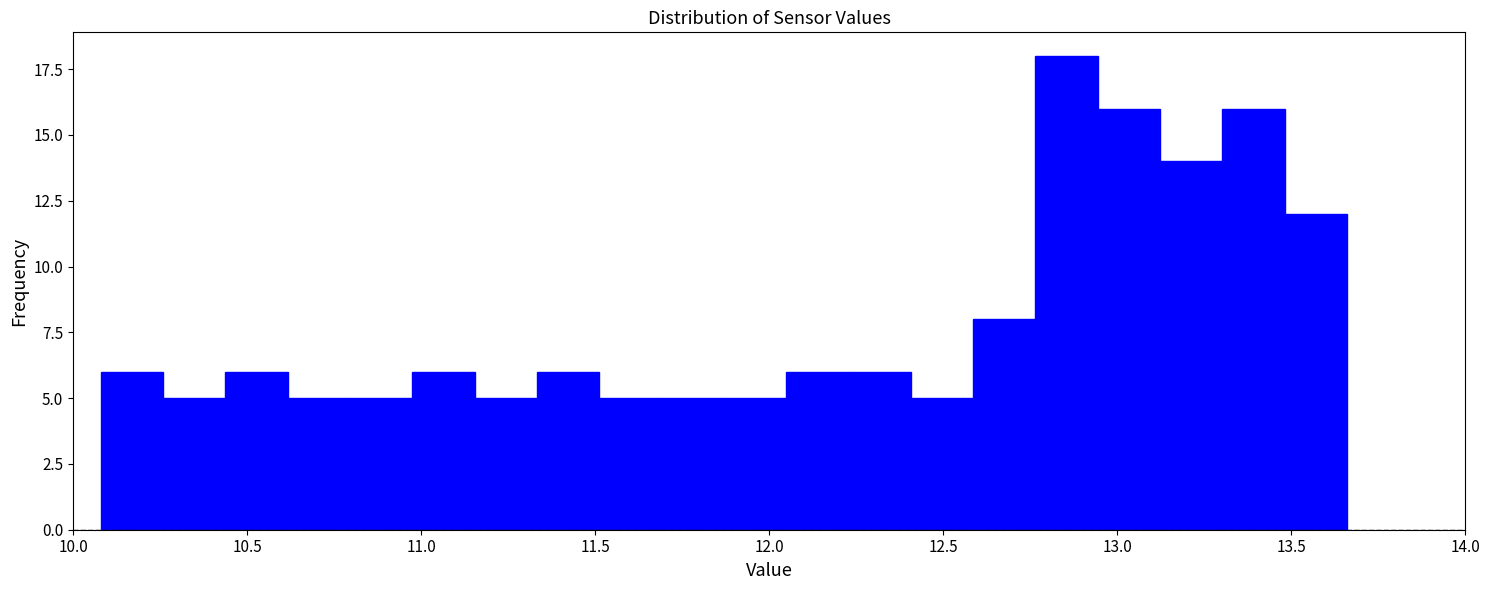

Read against the x-axis, roughly where is the centre of the tallest bar?

12.85